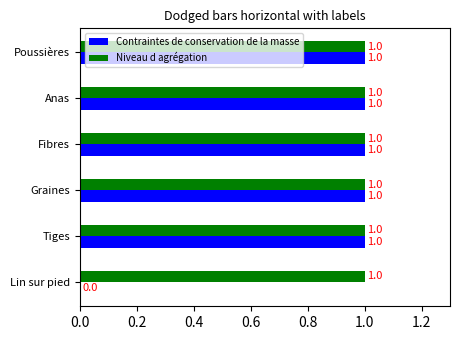

What are all the series names shown in the legend?

Contraintes de conservation de la masse, Niveau d agrégation